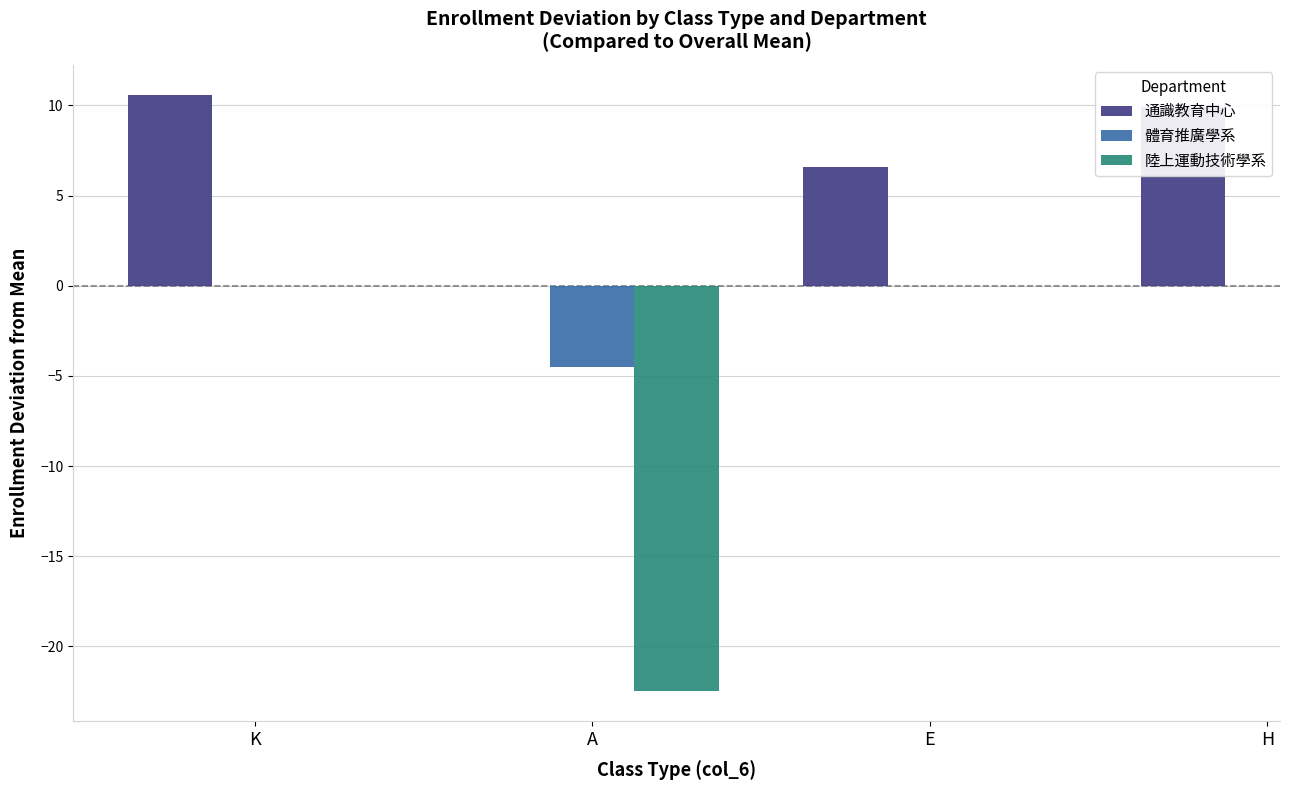

The value of 通識教育中心 at A is nan. True or false?

False